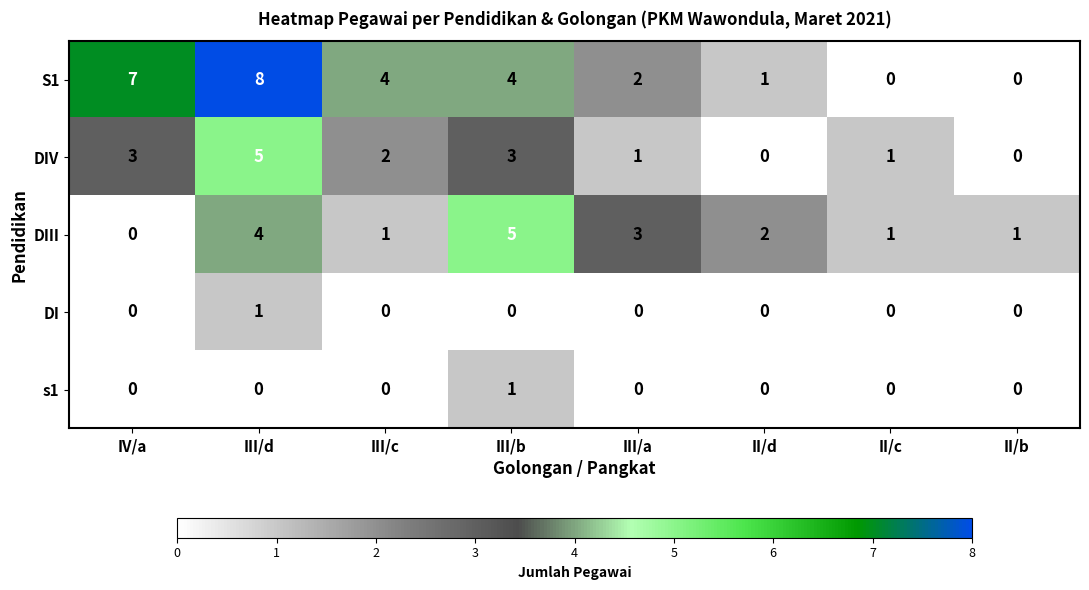

What is the sum of the DIV values at IV/a and II/d?

3